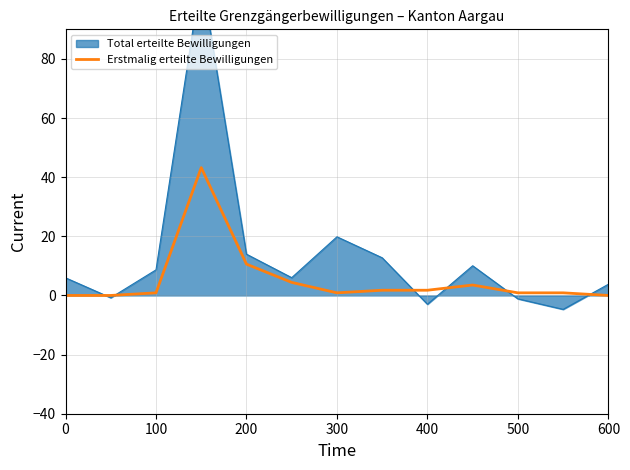

How many lines are shown in the chart?

1